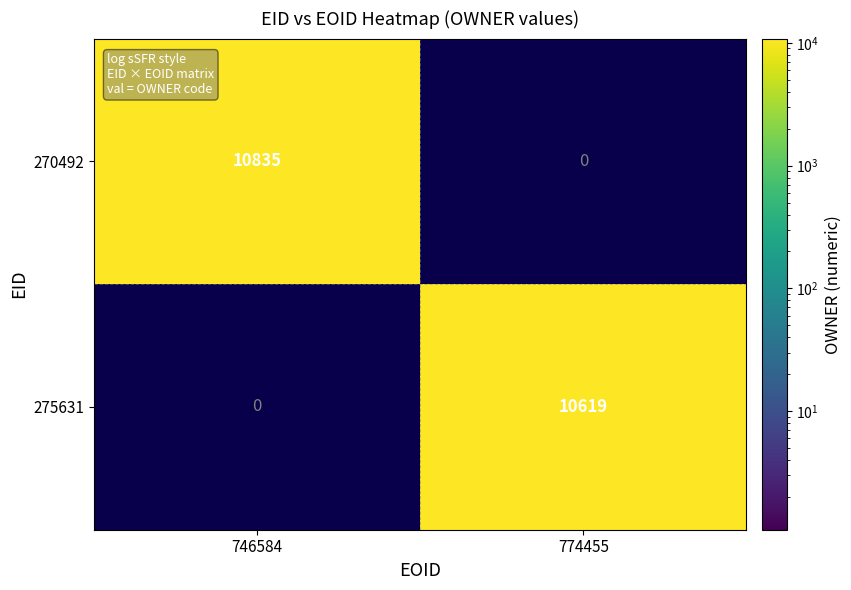

True or false: 275631 has a value of 10619 at 774455.

True